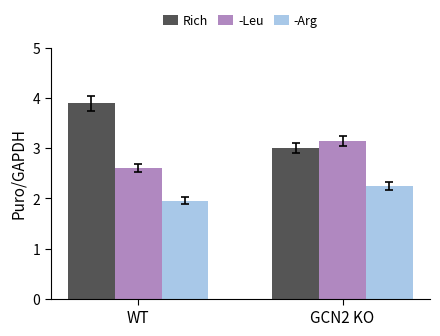

Which series has the widest spread of values?

Rich